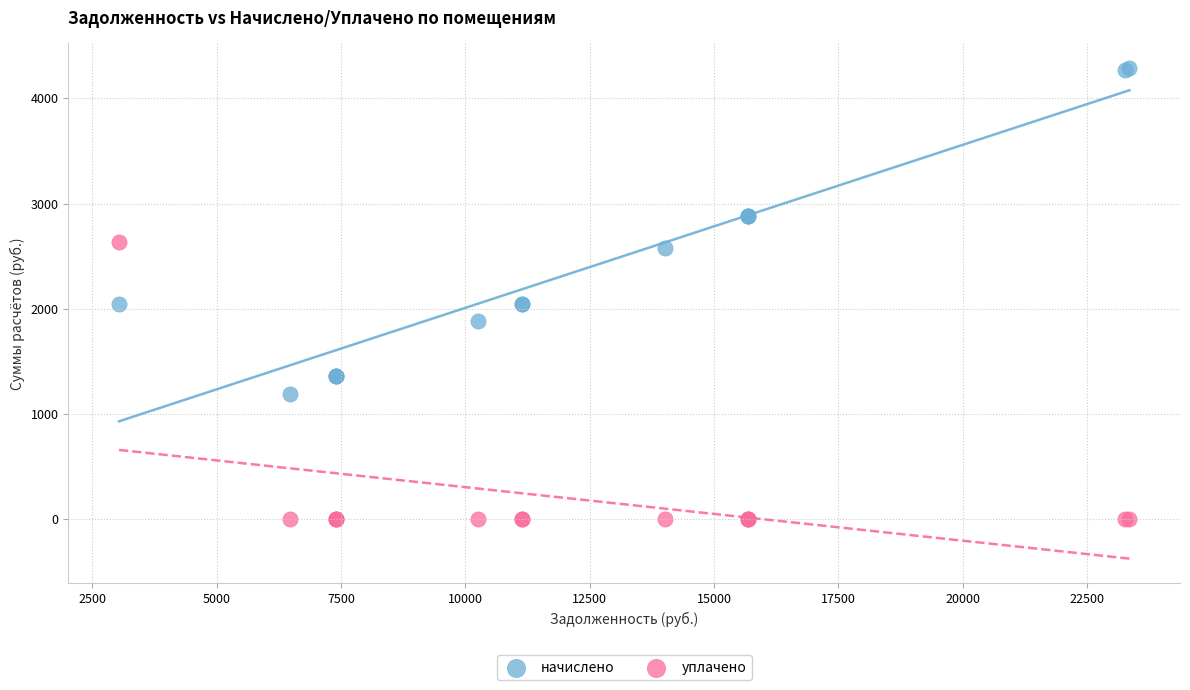

Which series has the widest spread of Y values?

начислено